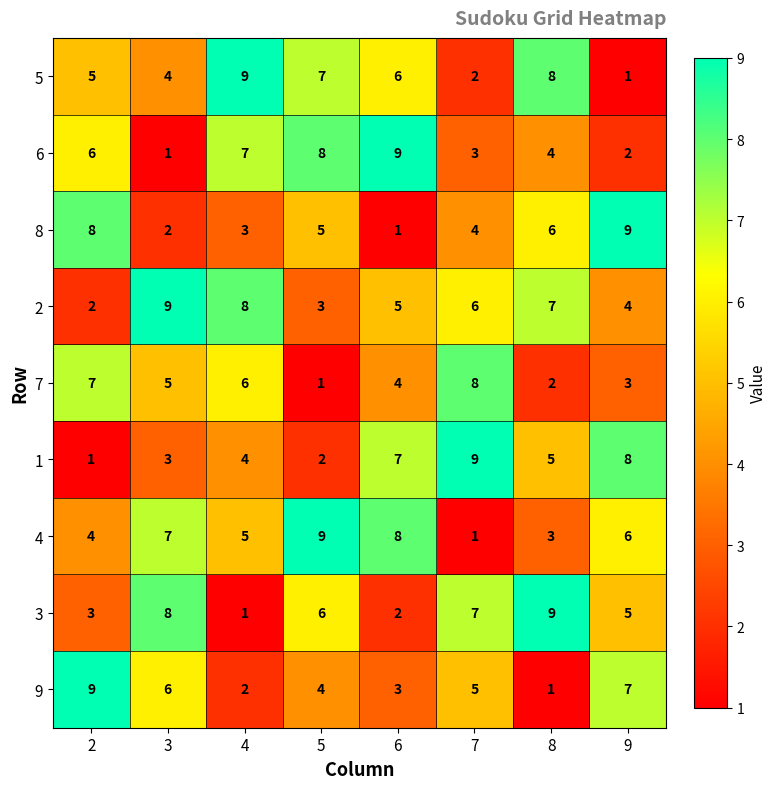

At which label does 8 reach its minimum?

6